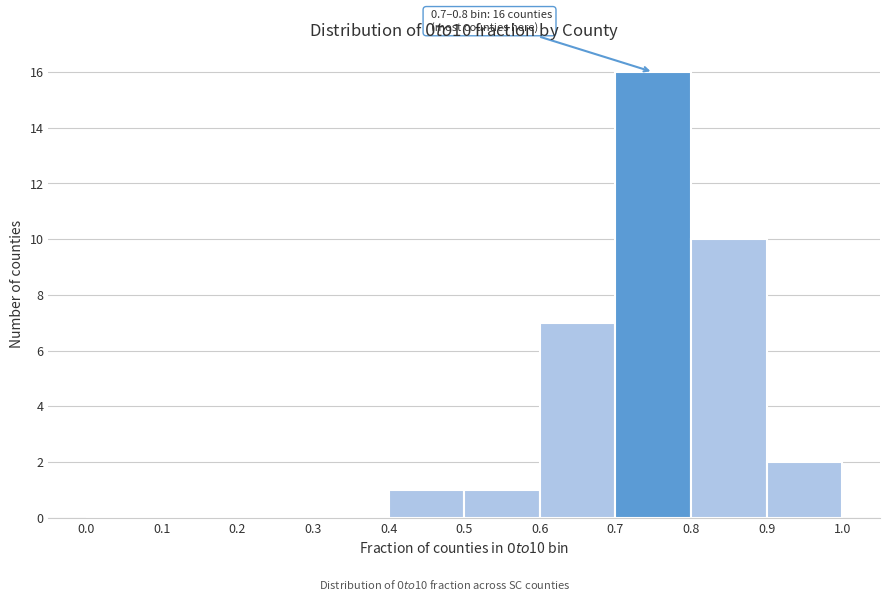

Over which range of the x-axis is the bar tallest?

0.7 to 0.8